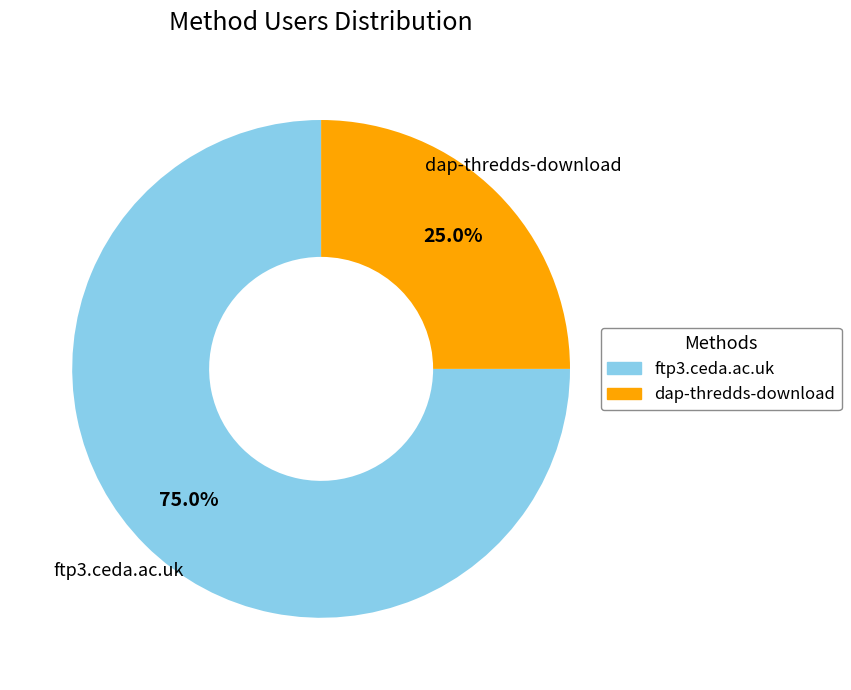

Count the number of slices in the pie.

2